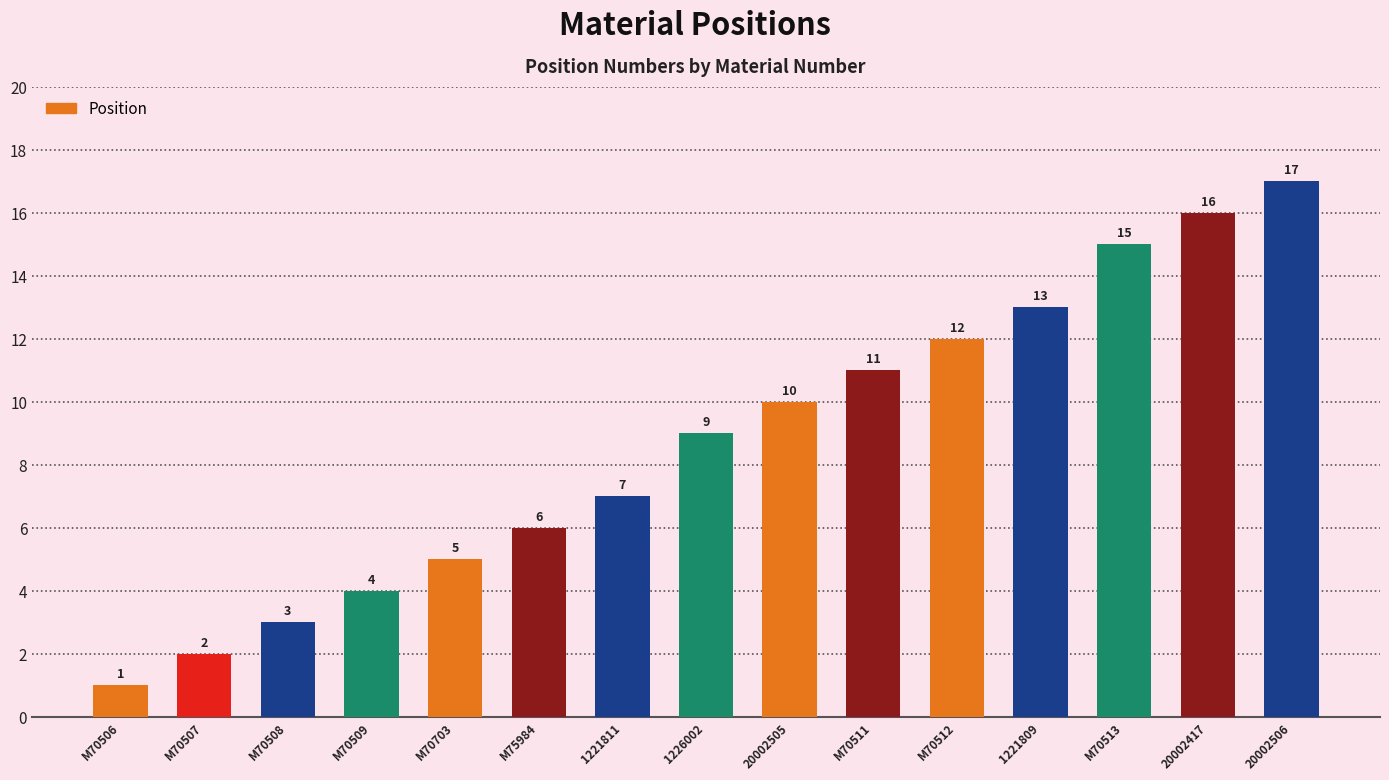

True or false: the data shows 8 at M70512.

False